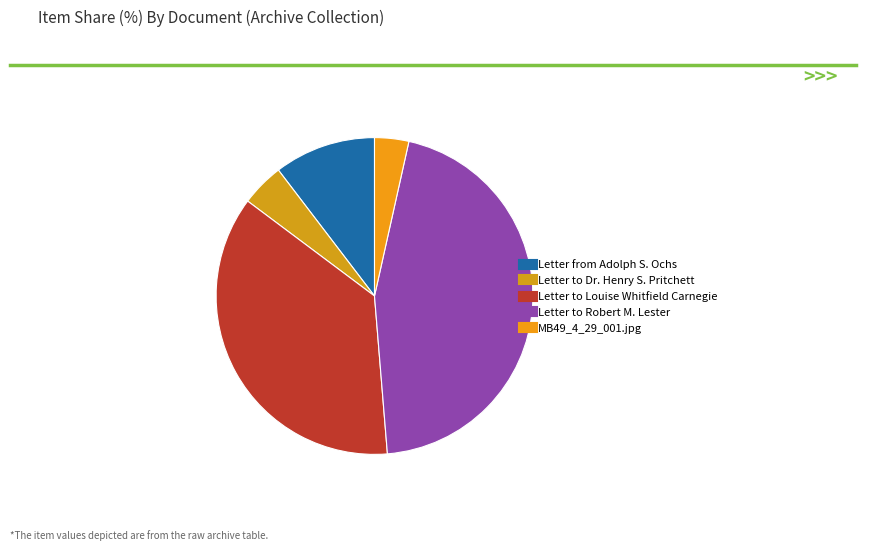

How many segments does this pie chart have?

5